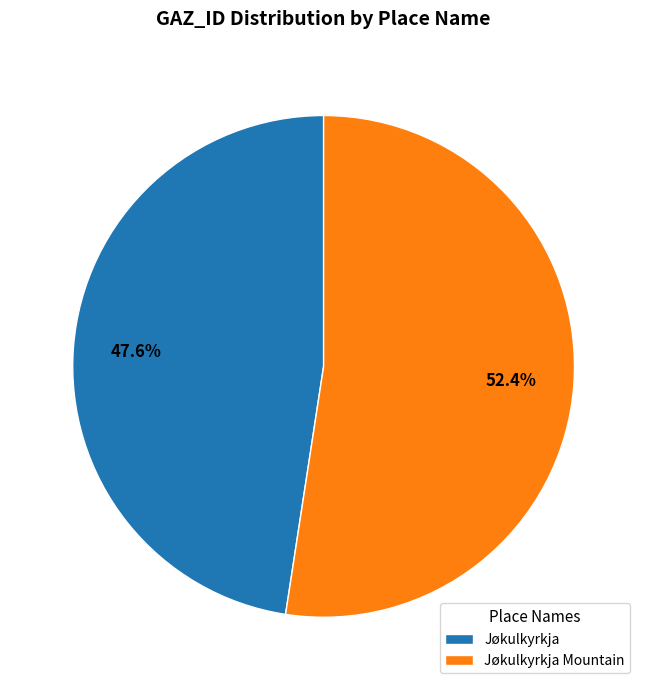

Rank the categories by value from lowest to highest.

Jøkulkyrkja, Jøkulkyrkja Mountain